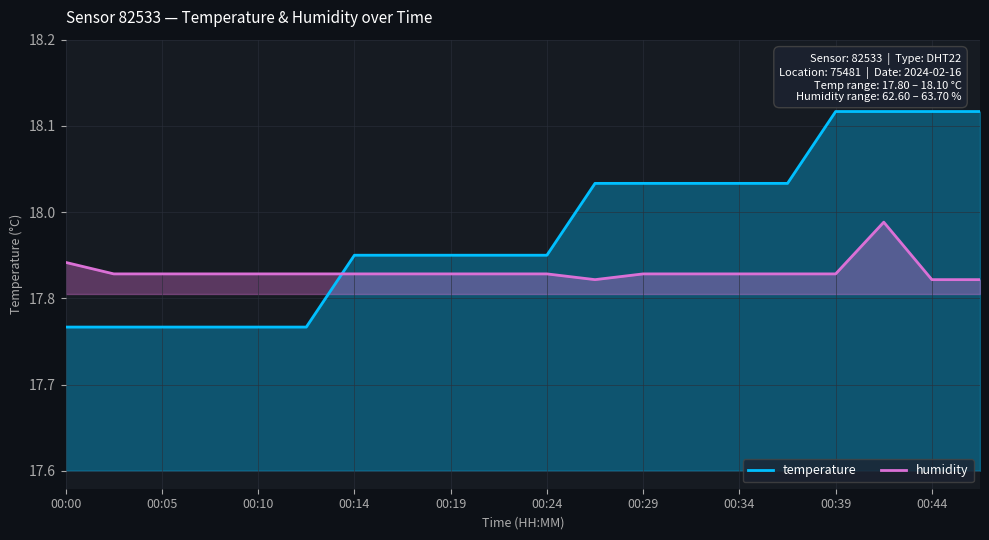

What are all the series names shown in the legend?

temperature, humidity